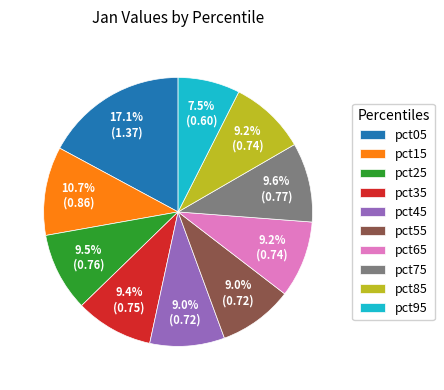

Which slice is the largest?

pct05